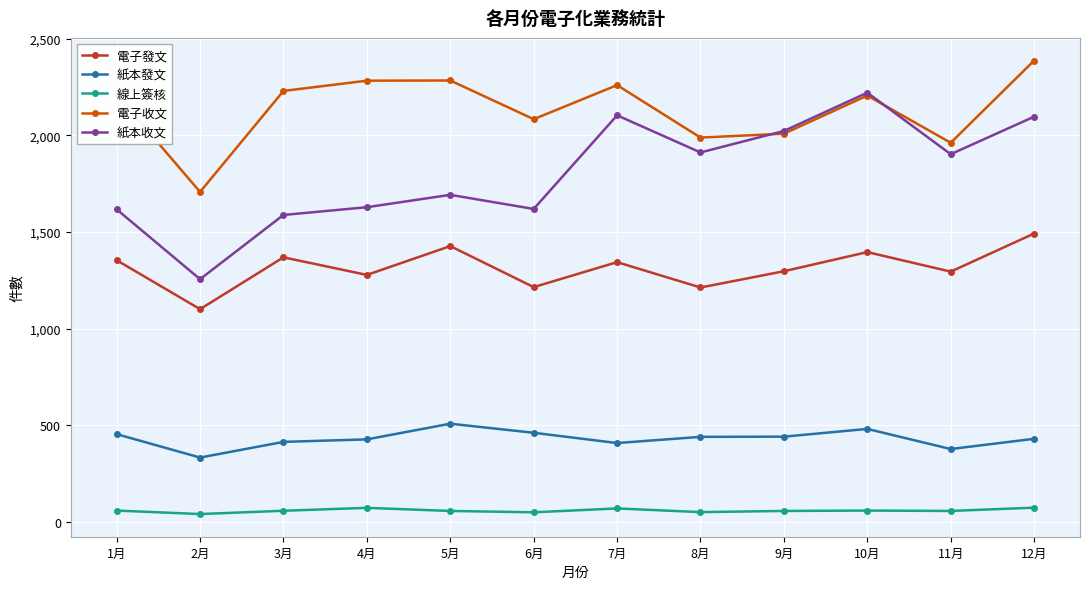

At which category is the sum across all series the highest?

12月